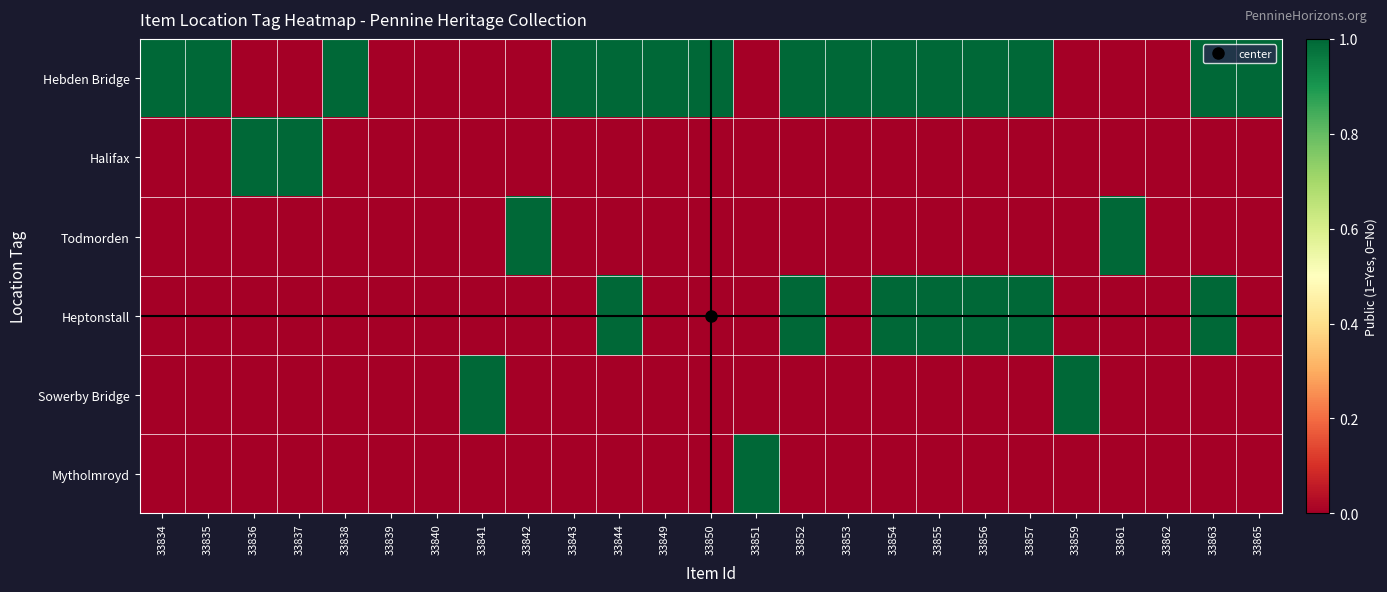

Reading left to right, extract all data points from this chart.

Hebden Bridge: 33834=1	33835=1	33836=0	33837=0	33838=1	33839=0	33840=0	33841=0	33842=0	33843=1	33844=1	33849=1	33850=1	33851=0	33852=1	33853=1	33854=1	33855=1	33856=1	33857=1	33859=0	33861=0	33862=0	33863=1	33865=1
Halifax: 33834=0	33835=0	33836=1	33837=1	33838=0	33839=0	33840=0	33841=0	33842=0	33843=0	33844=0	33849=0	33850=0	33851=0	33852=0	33853=0	33854=0	33855=0	33856=0	33857=0	33859=0	33861=0	33862=0	33863=0	33865=0
Todmorden: 33834=0	33835=0	33836=0	33837=0	33838=0	33839=0	33840=0	33841=0	33842=1	33843=0	33844=0	33849=0	33850=0	33851=0	33852=0	33853=0	33854=0	33855=0	33856=0	33857=0	33859=0	33861=1	33862=0	33863=0	33865=0
Heptonstall: 33834=0	33835=0	33836=0	33837=0	33838=0	33839=0	33840=0	33841=0	33842=0	33843=0	33844=1	33849=0	33850=0	33851=0	33852=1	33853=0	33854=1	33855=1	33856=1	33857=1	33859=0	33861=0	33862=0	33863=1	33865=0
Sowerby Bridge: 33834=0	33835=0	33836=0	33837=0	33838=0	33839=0	33840=0	33841=1	33842=0	33843=0	33844=0	33849=0	33850=0	33851=0	33852=0	33853=0	33854=0	33855=0	33856=0	33857=0	33859=1	33861=0	33862=0	33863=0	33865=0
Mytholmroyd: 33834=0	33835=0	33836=0	33837=0	33838=0	33839=0	33840=0	33841=0	33842=0	33843=0	33844=0	33849=0	33850=0	33851=1	33852=0	33853=0	33854=0	33855=0	33856=0	33857=0	33859=0	33861=0	33862=0	33863=0	33865=0